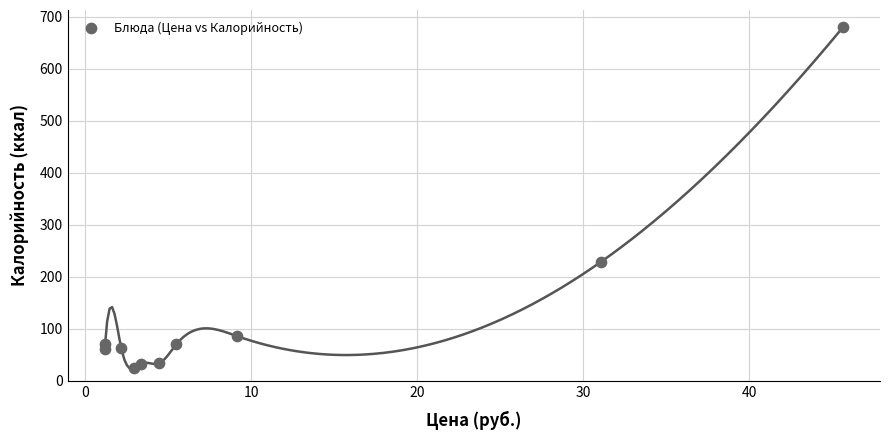

What Y value in the scatter plot is closest to 352?

229